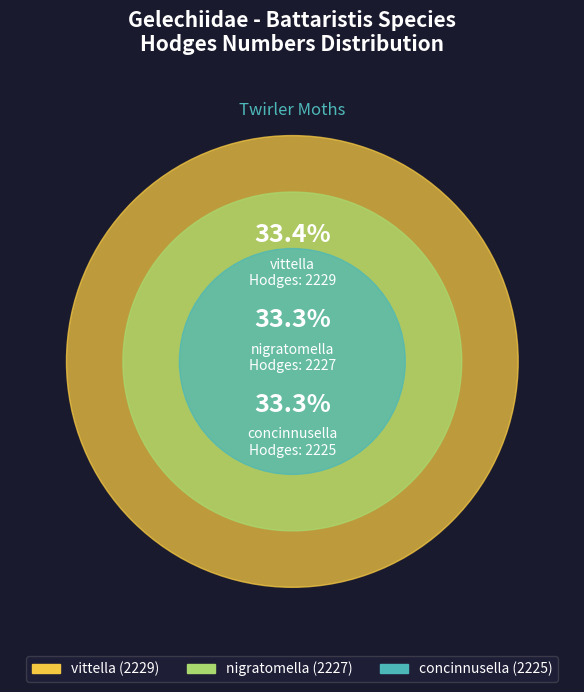

Which slice is the largest?

vittella